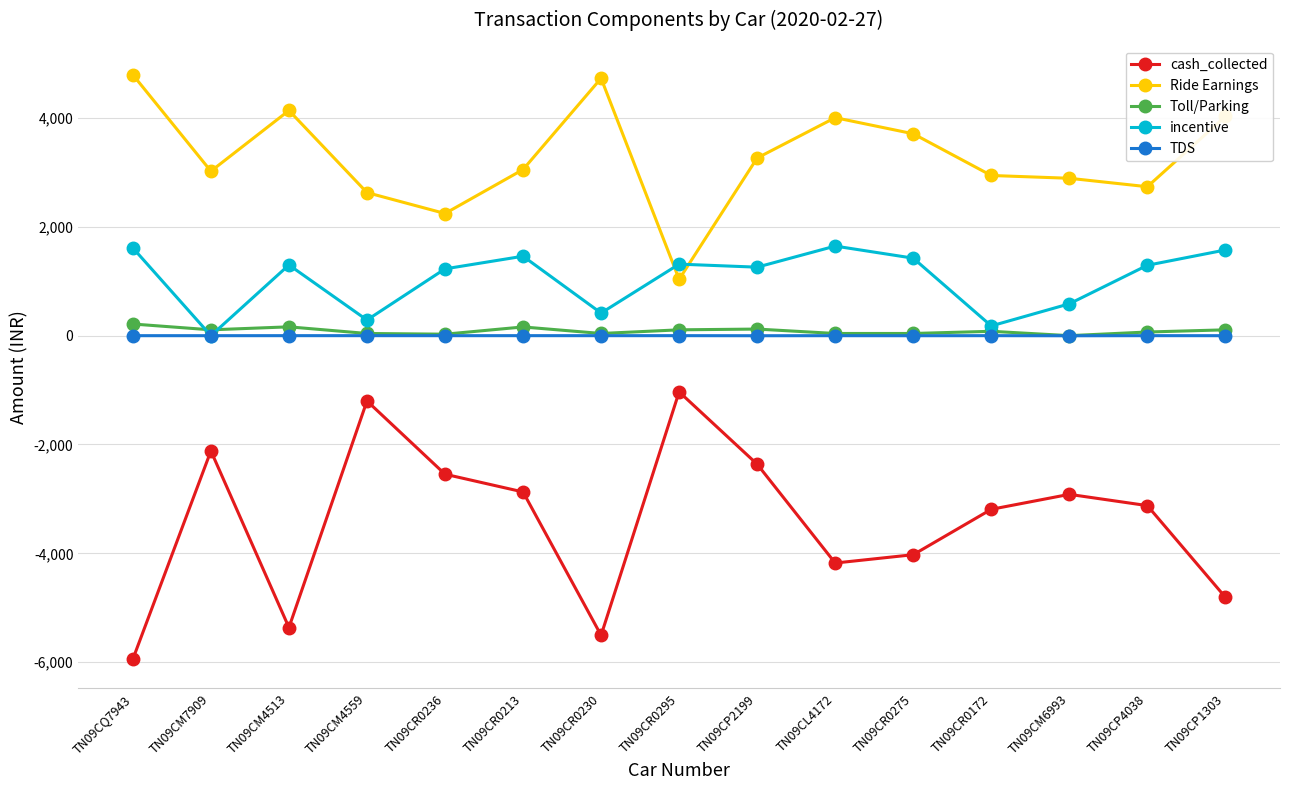

True or false: incentive has a value of 1611.7 at TN09CQ7943.

True